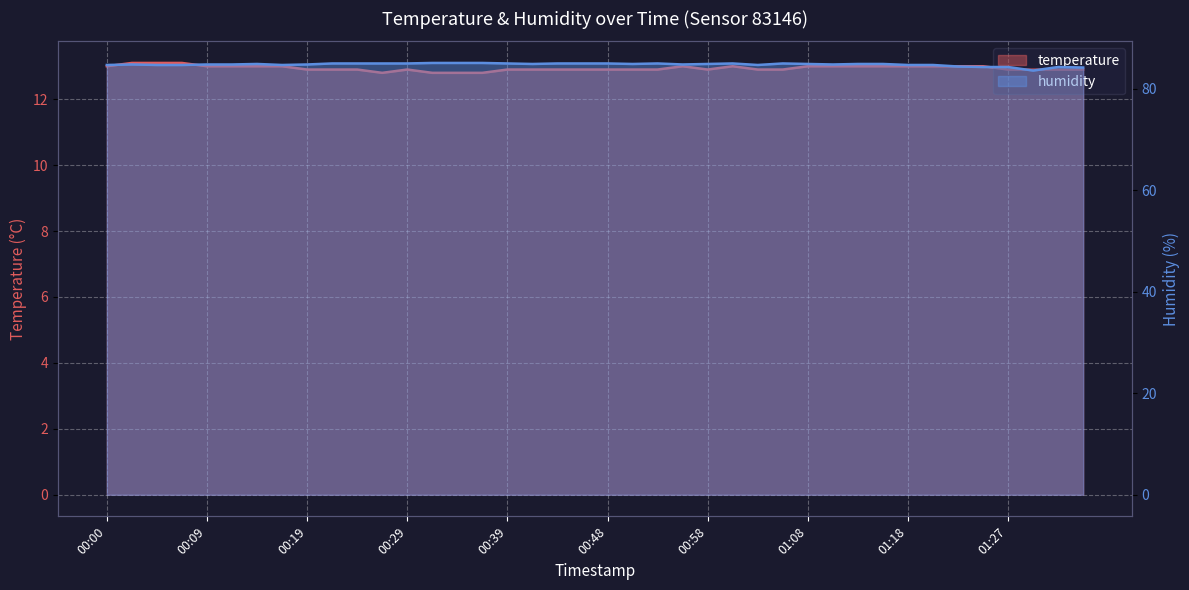

True or false: humidity and temperature cross at least once.

False